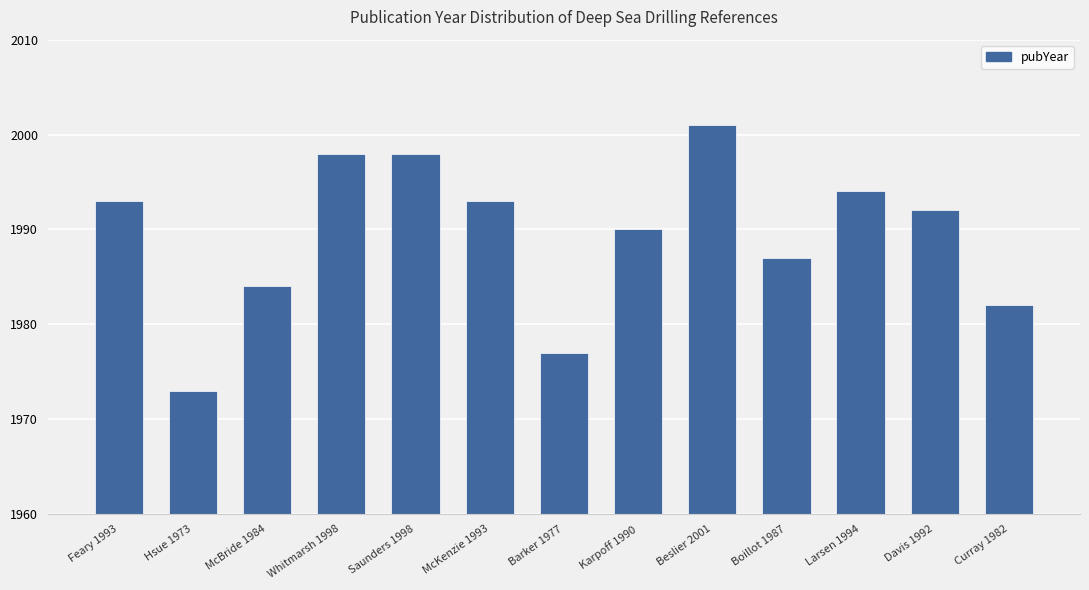

What is the change in value from Larsen 1994 to Davis 1992?

-2